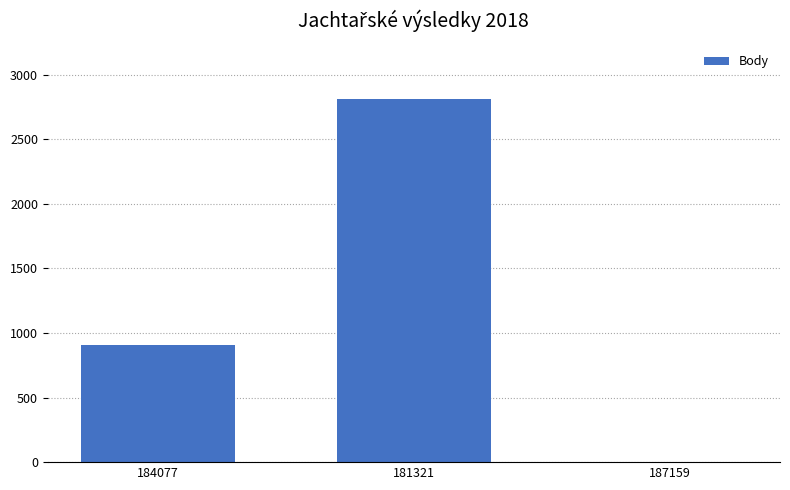

What is the difference between the values at 184077 and 181321?

1910